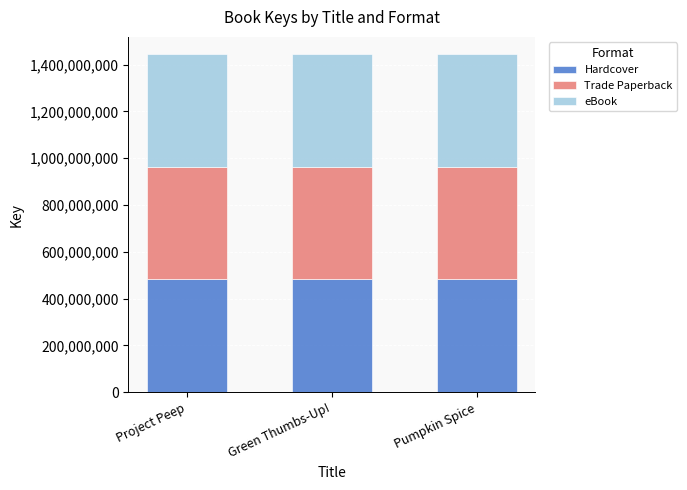

What is the minimum value for Hardcover?

481937451